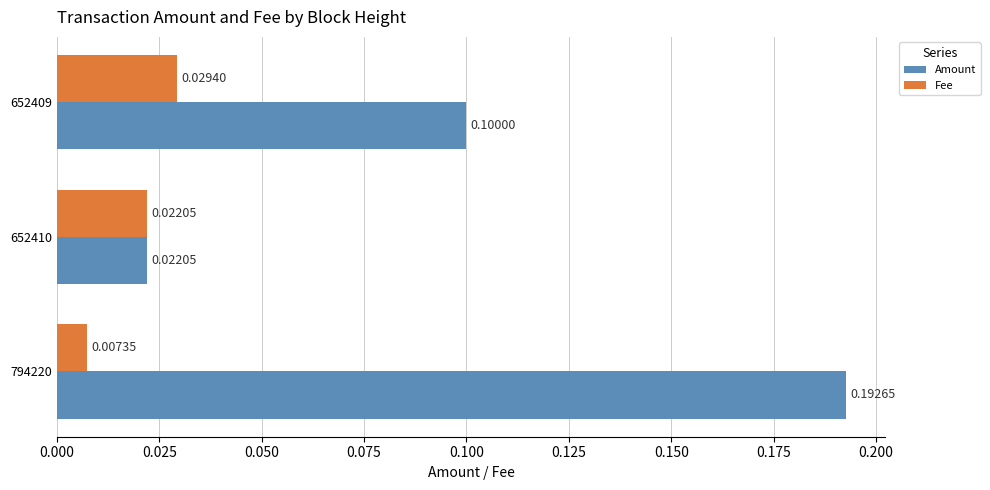

Rank the series by their average value, from highest to lowest.

Amount, Fee